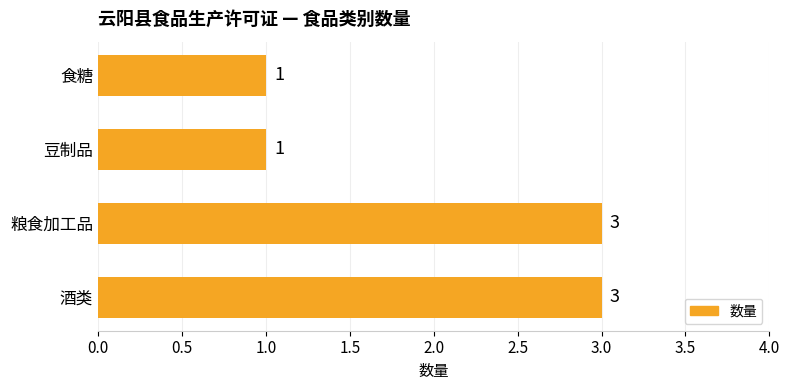

Count the number of data series in this chart.

1